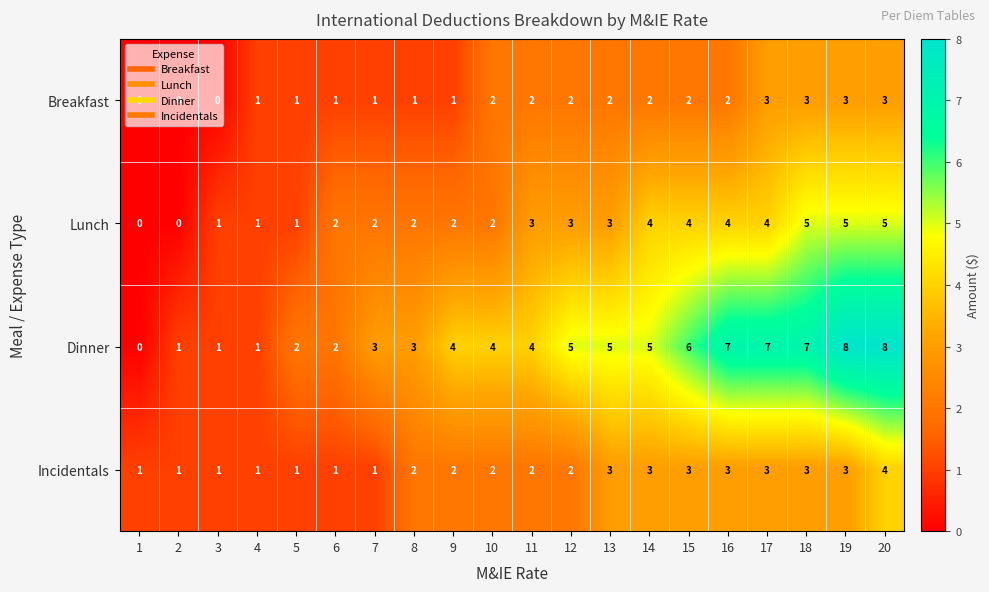

At which category is the sum across all series the highest?

20